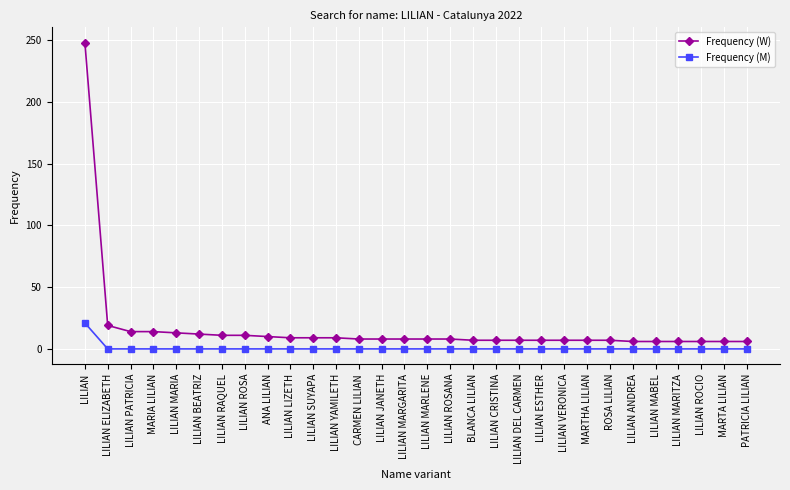

The Frequency (M) series shows 0 at LILIAN CRISTINA. True or false?

True